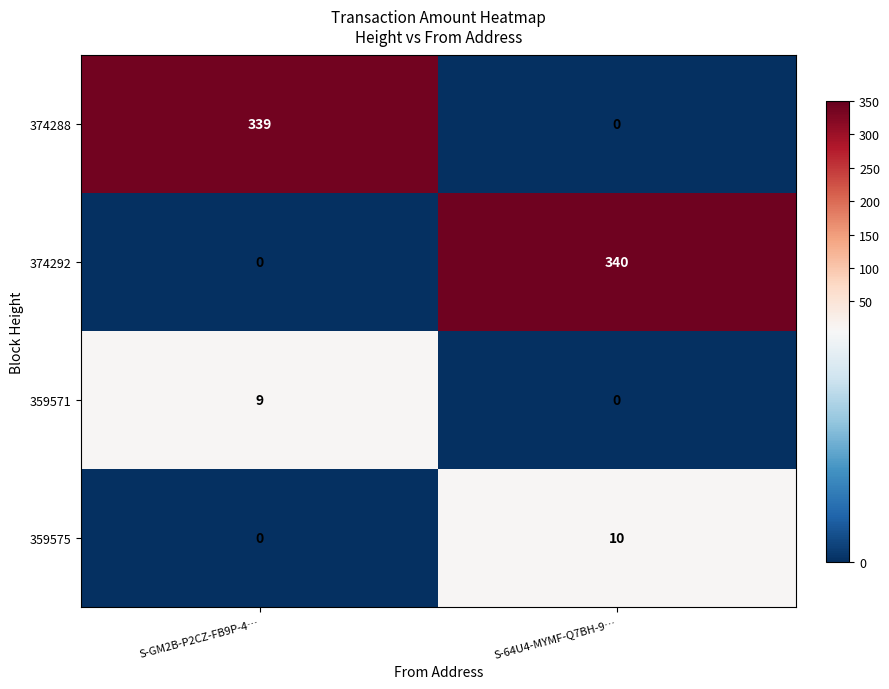

What is the approximate value of 374292 at S-64U4-MYMF-Q7BH-9…, to the nearest 10?

340